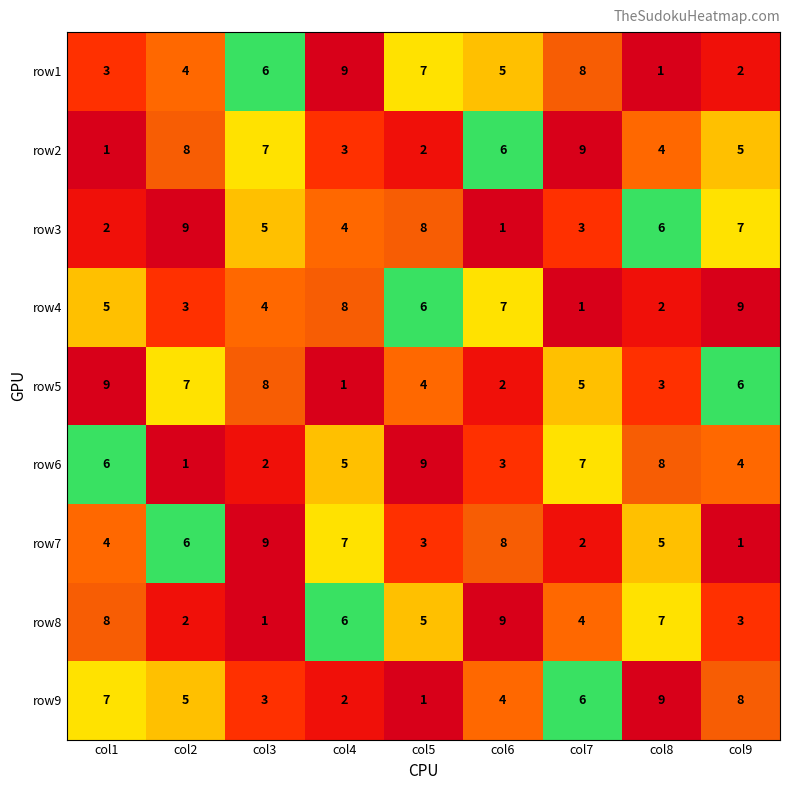

What is the average value of the row2 series?

5